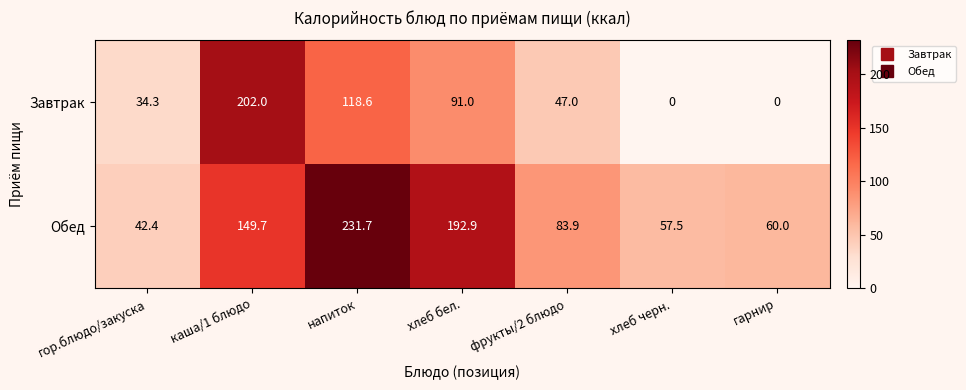

Which series changed the most between гор.блюдо/закуска and каша/1 блюдо?

Завтрак